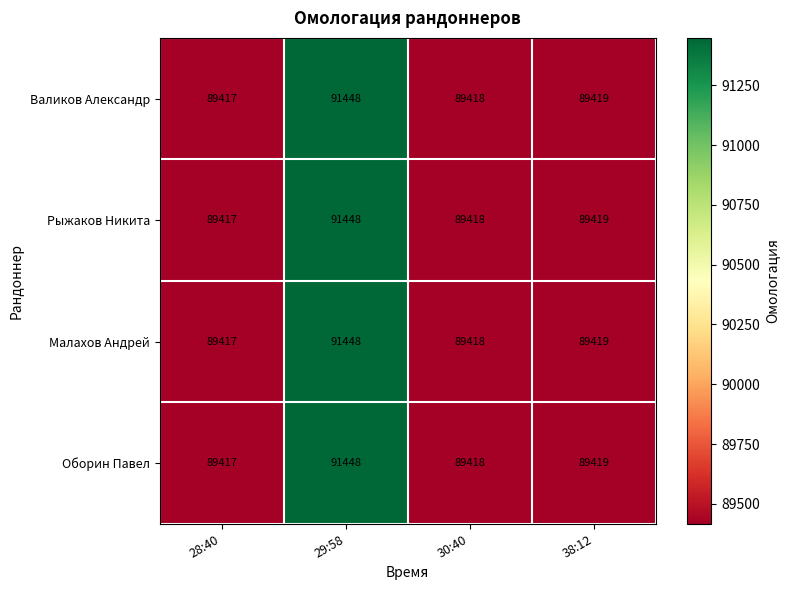

What is the difference between the maximum and second lowest values in the Валиков Александр series?

2030